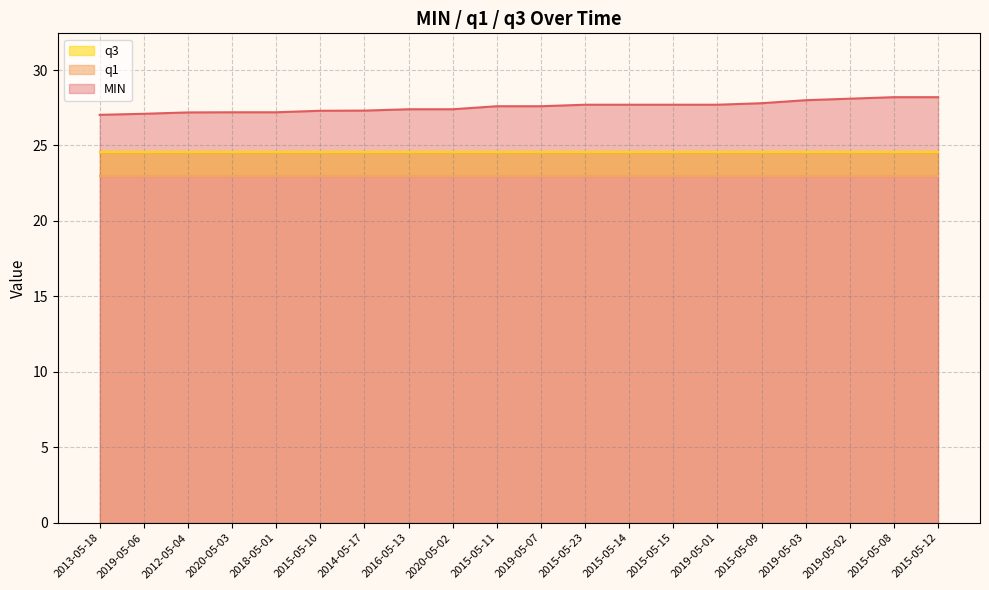

What is the sum of the MIN values at 2019-05-03 and 2020-05-02?

55.4